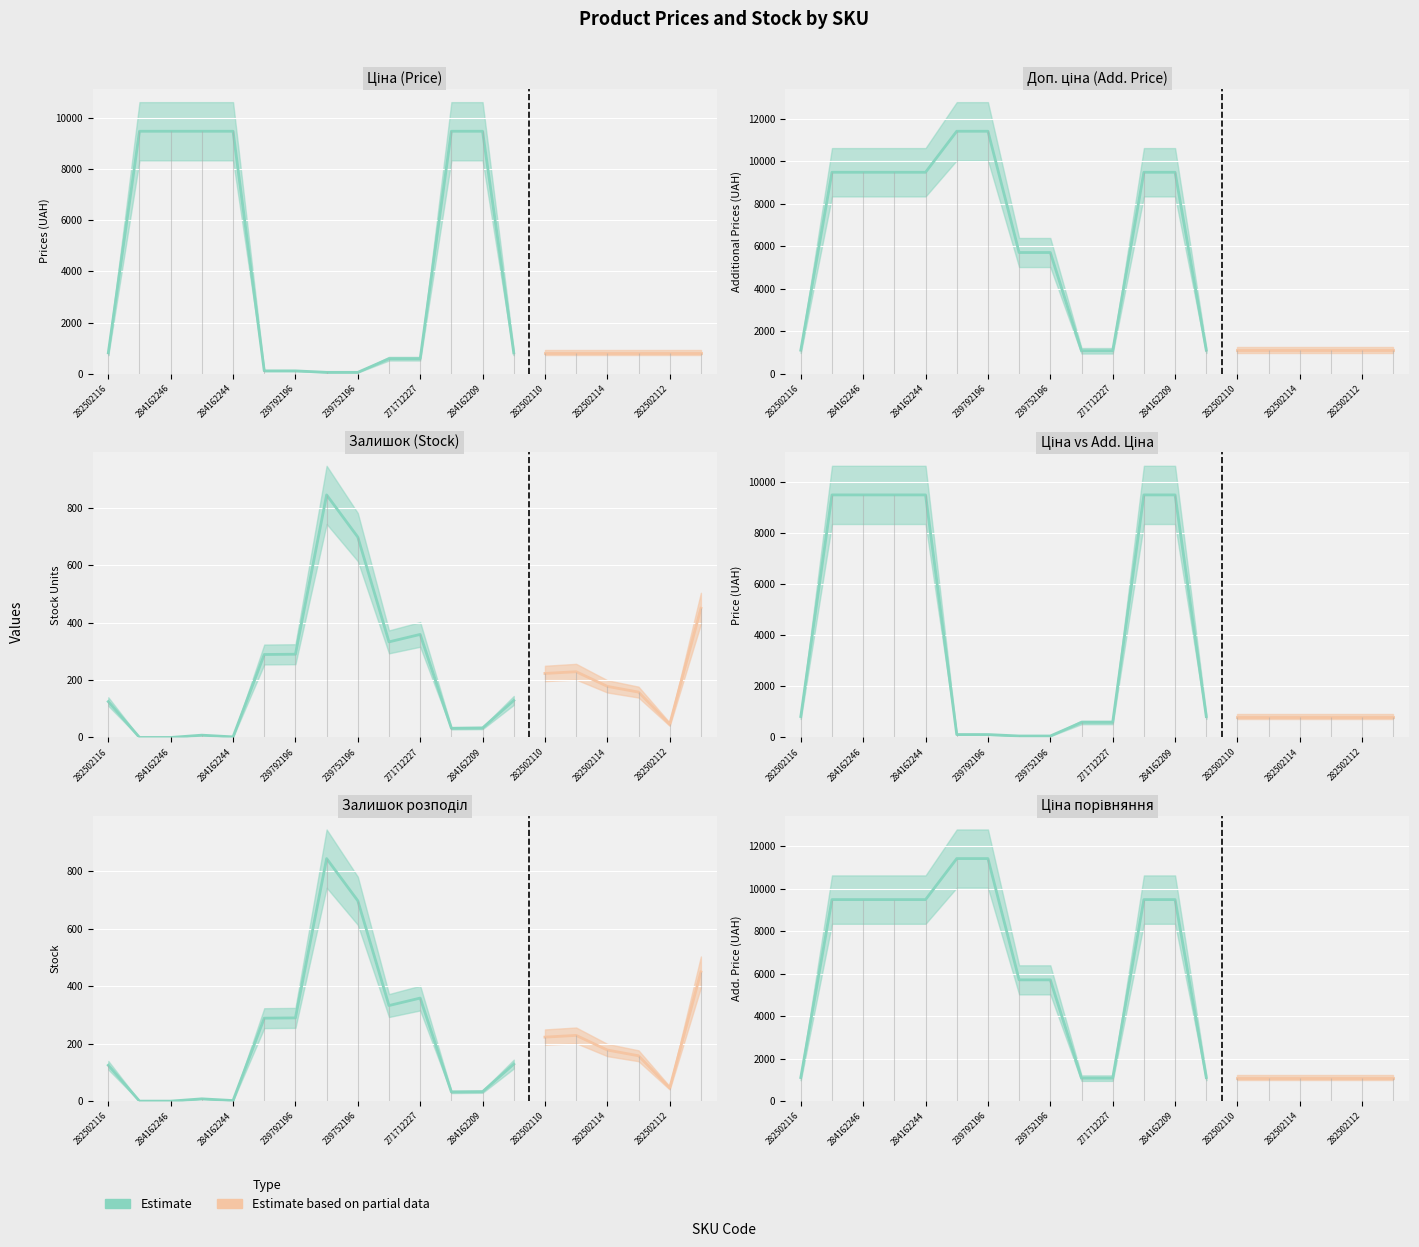

What is the sum of all Ціна values?

64950.5